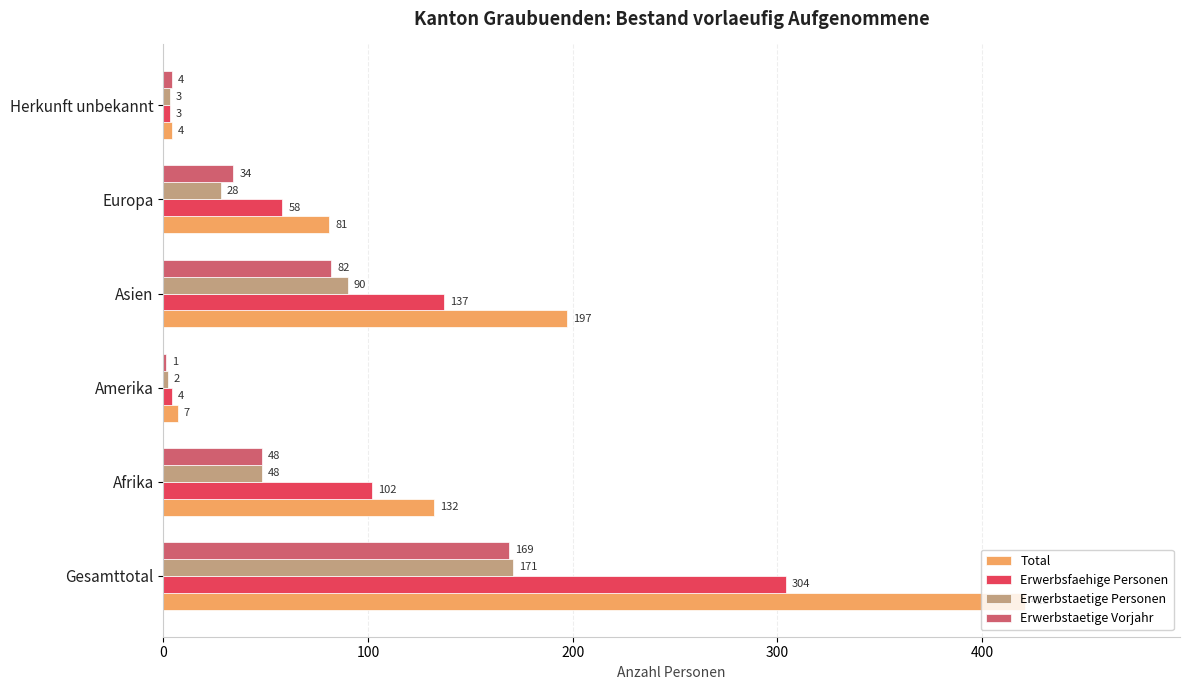

Count the number of categories in the chart.

6